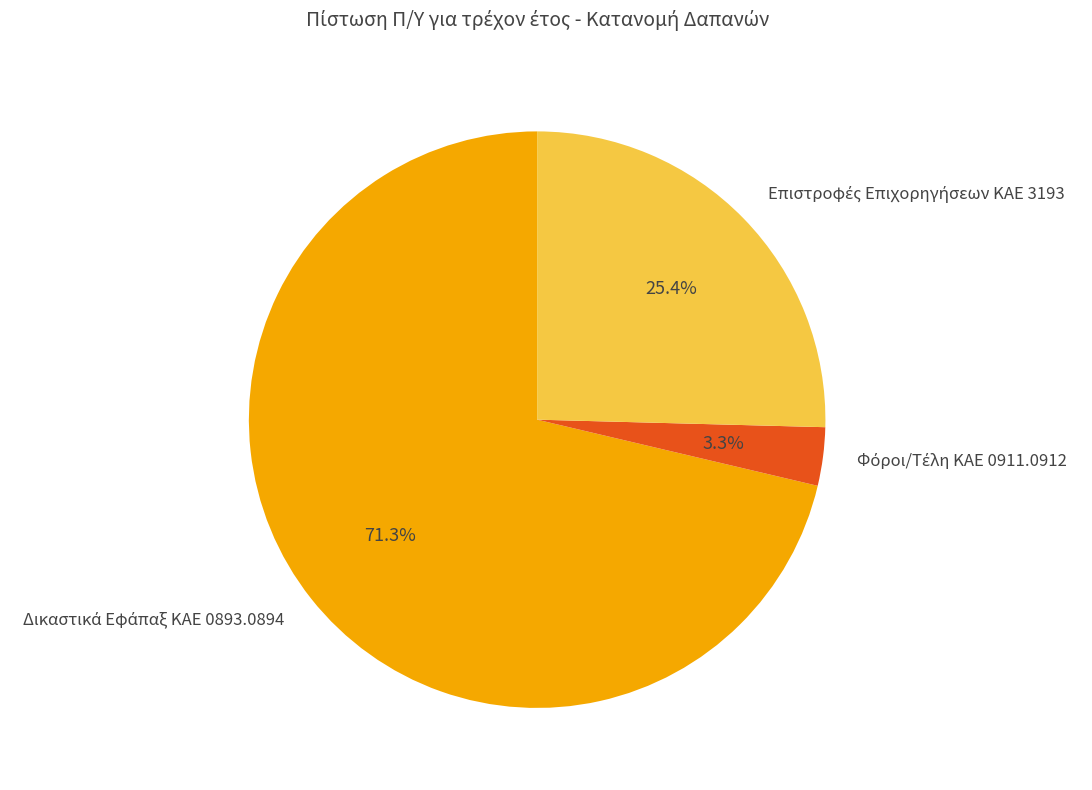

Does any single category account for the majority?

Yes